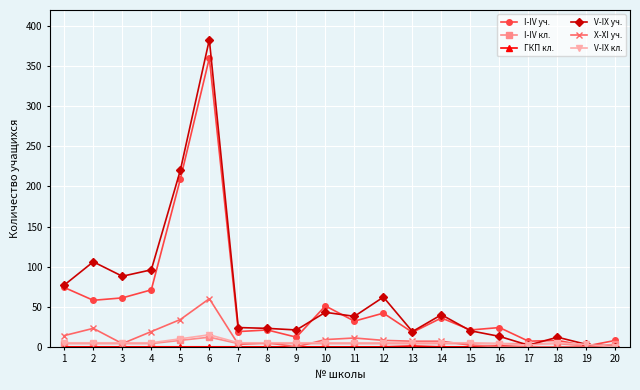

At which category does X-XI уч. reach its first local peak?

2